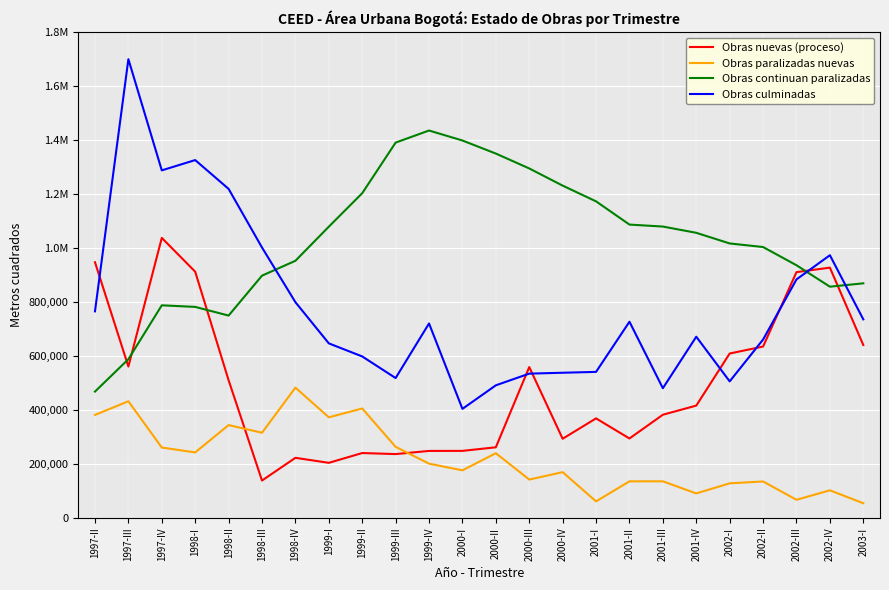

At which category does Obras nuevas (proceso) reach its first local valley?

1997-III